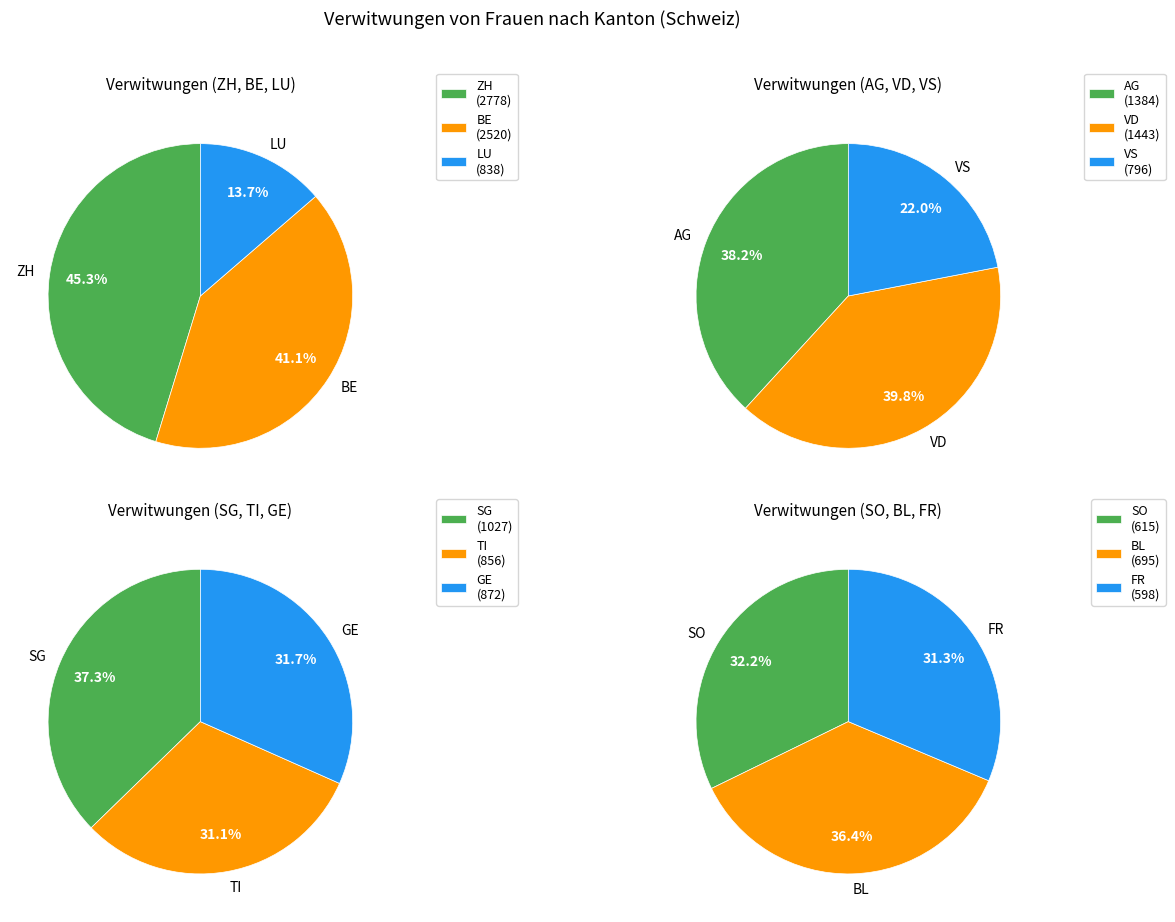

Does FR account for over 50% of the chart?

No